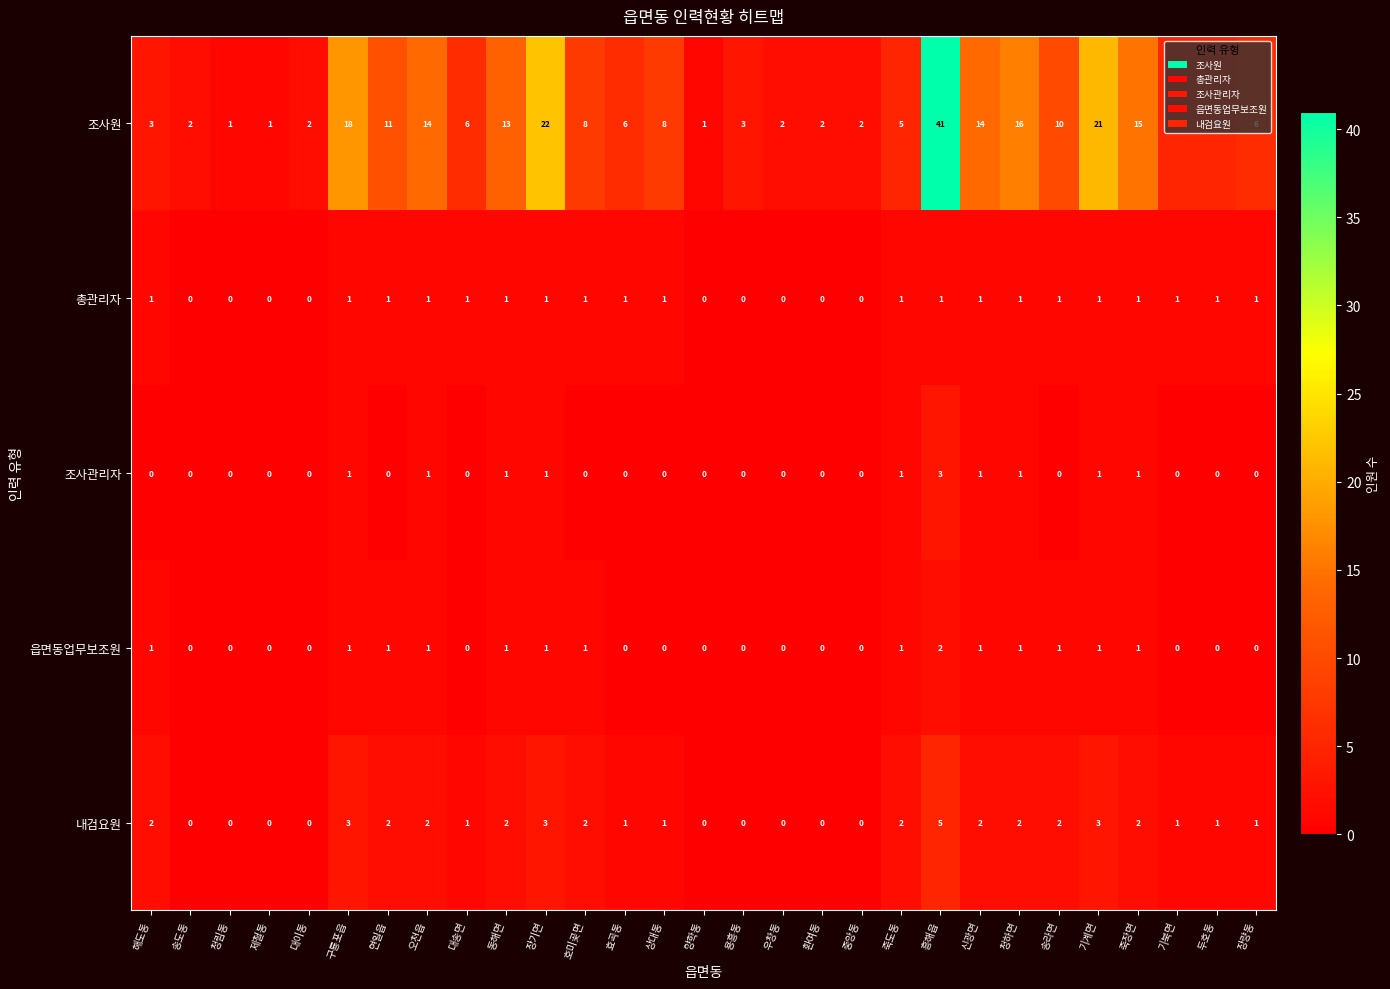

Rank the series by their maximum value, from lowest to highest.

총관리자, 읍면동업무보조원, 조사관리자, 내검요원, 조사원